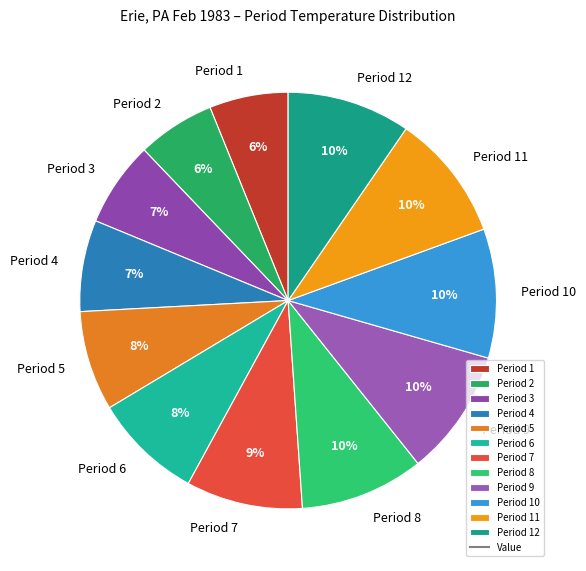

Does Period 4 represent more than half of the total?

No